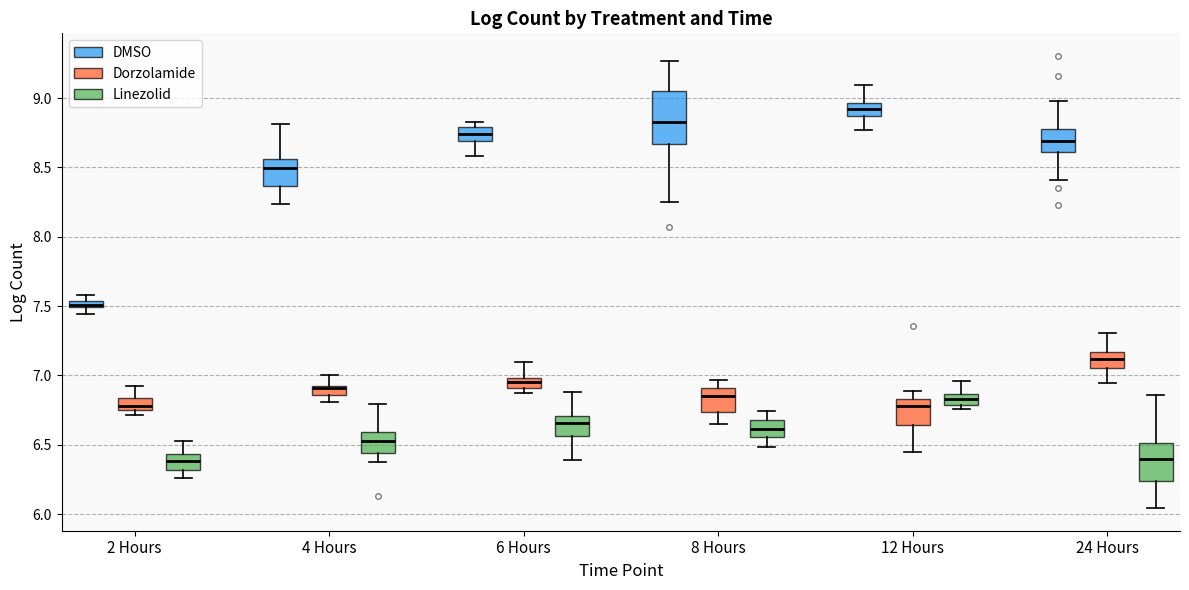

Where does the lower whisker of the box for 6 Hours (DMSO) end on the y-axis? The values are not printed on the chart, so give them approximately, as read against the axis.

8.60